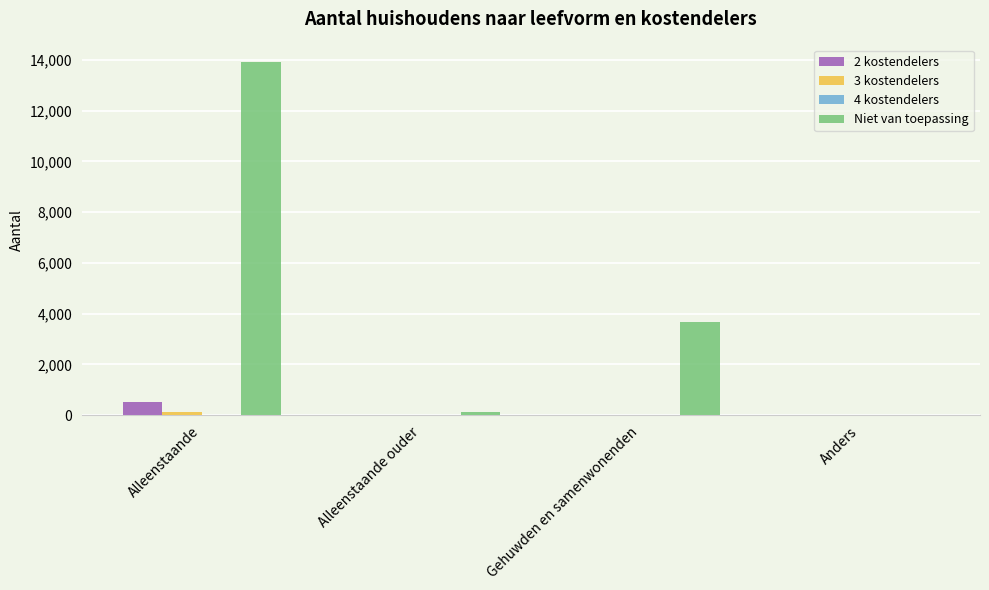

At which category is the sum across all series the highest?

Alleenstaande